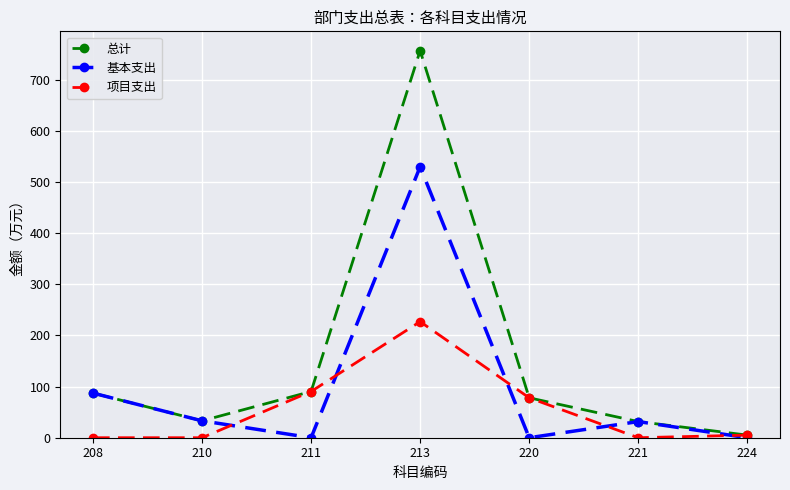

What is the value of the 总计 point at the 3rd from the left?

90.3